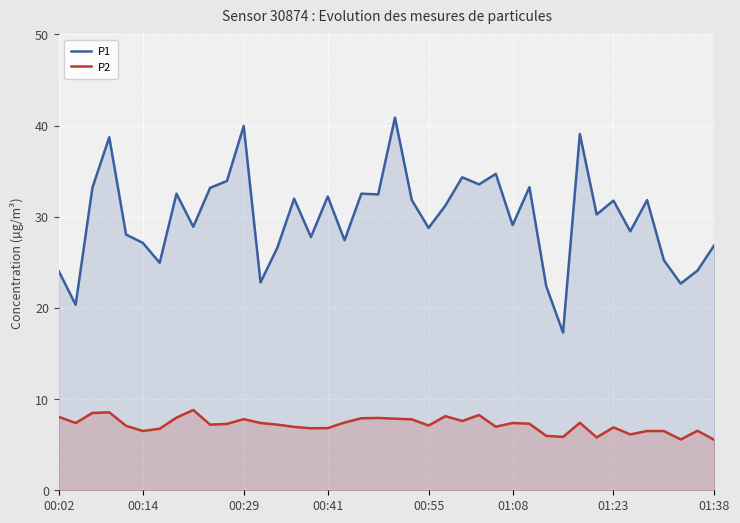

Is it true that P1 equals 30.2 at 32?

True